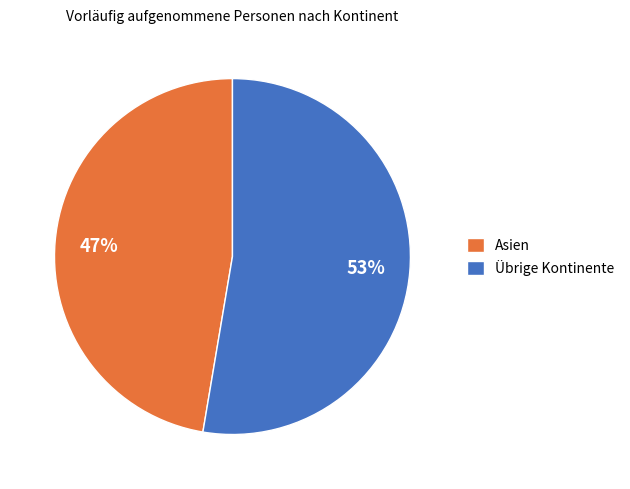

Rank the categories by value from lowest to highest.

Asien, Übrige Kontinente